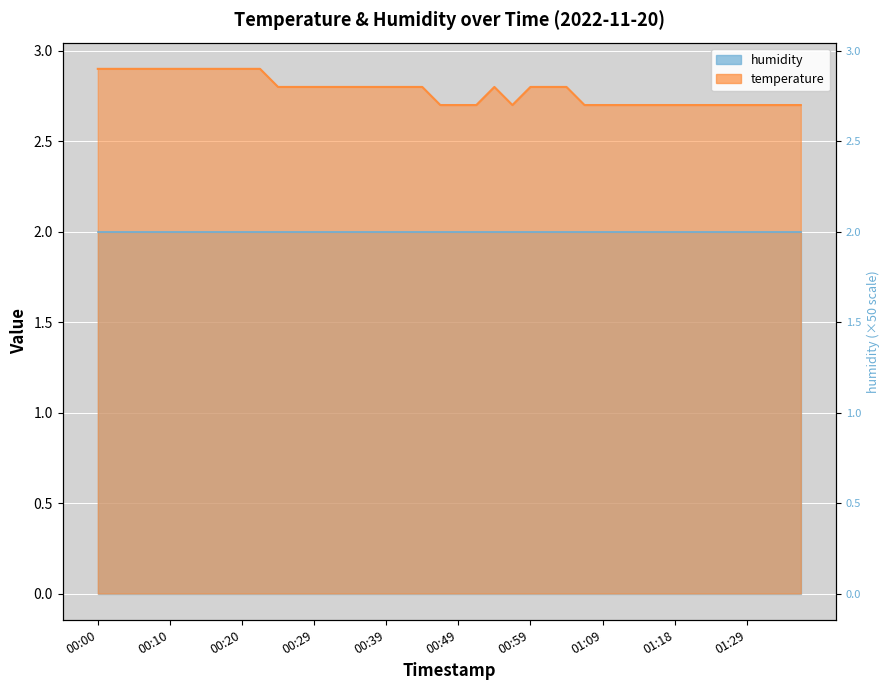

True or false: the data shows 2.7 at 01:14.

True